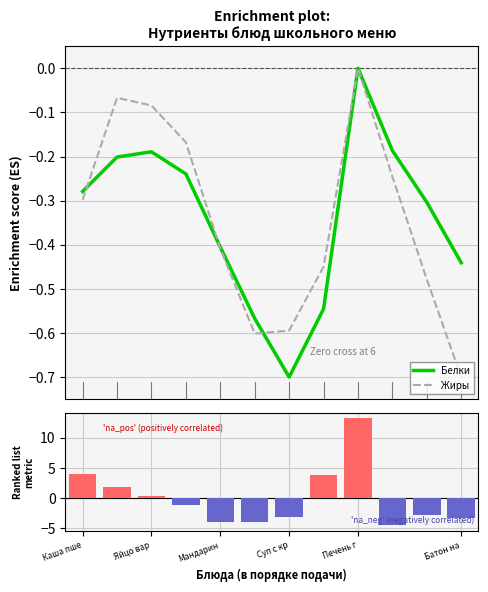

Which series has the largest range (max minus min)?

Белки (ранг)